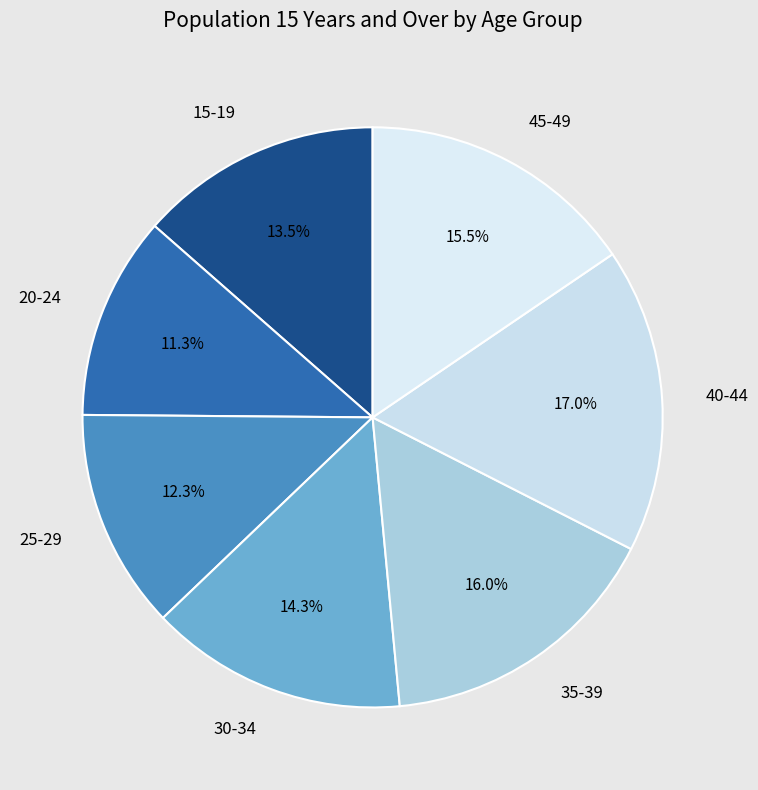

What is the ratio of the value at 40-44 to the value at 15-19?

1.3